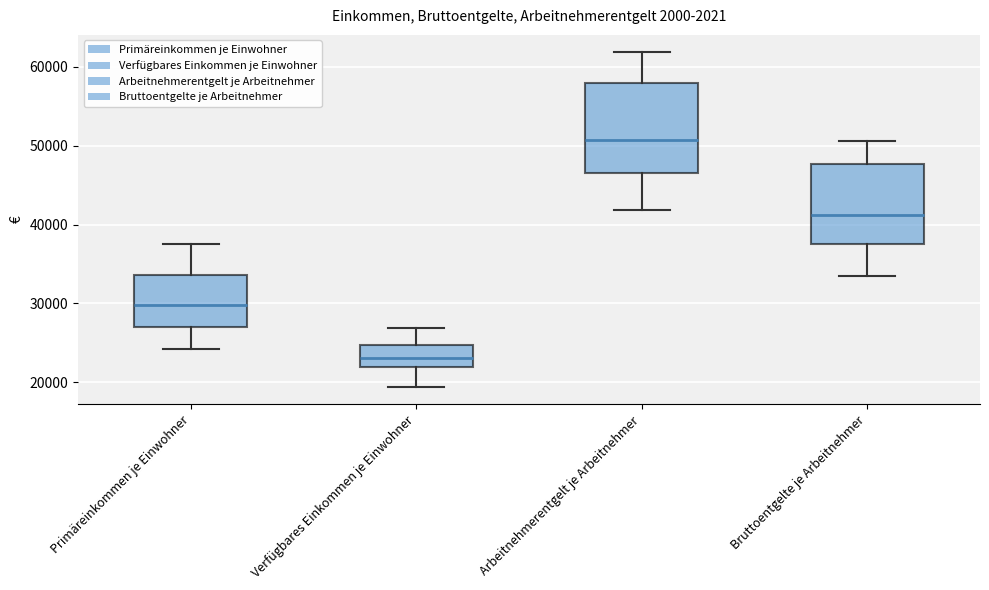

Which box is the tallest, from its lower edge to its upper edge?

Arbeitnehmerentgelt je Arbeitnehmer